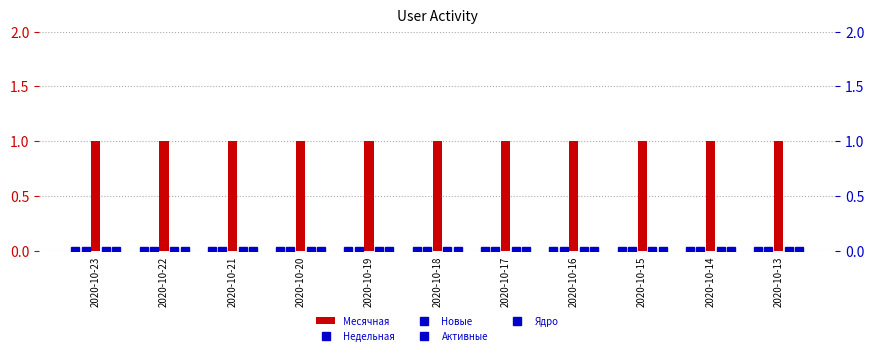

Is it true that Ядро equals 0 at 2020-10-18?

True